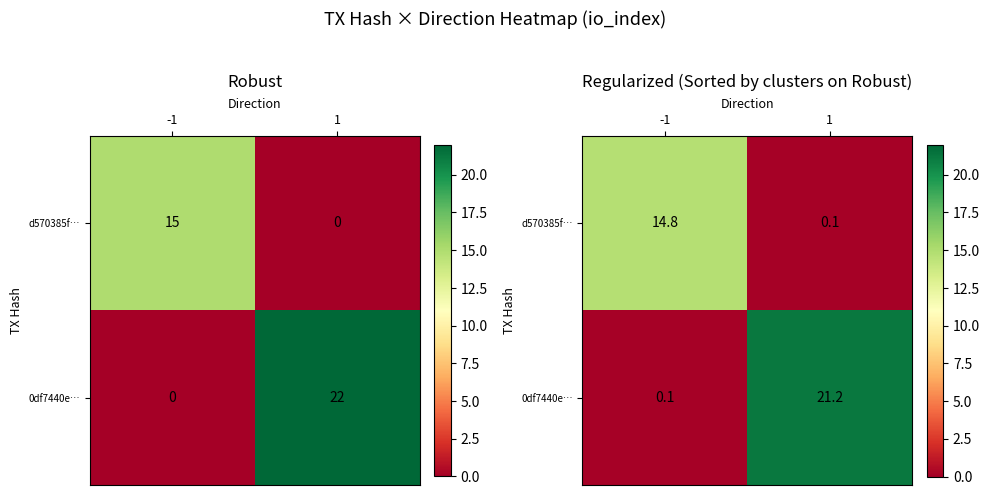

Which series has the largest total across all categories?

0df7440e…